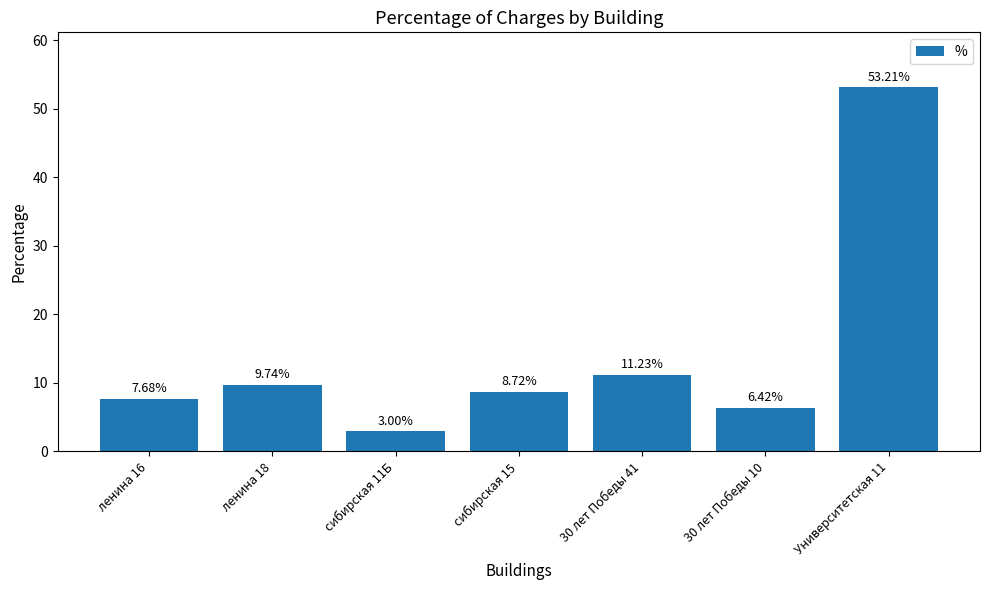

Approximately how many times larger is the value at сибирская 11Б compared to 30 лет Победы 41?

0.3